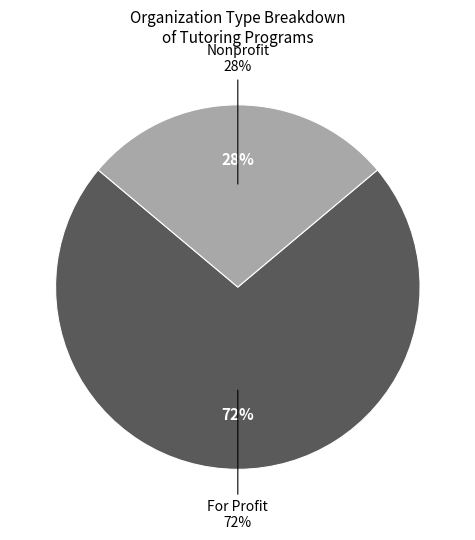

Is the sum of Nonprofit and For Profit greater than half?

Yes